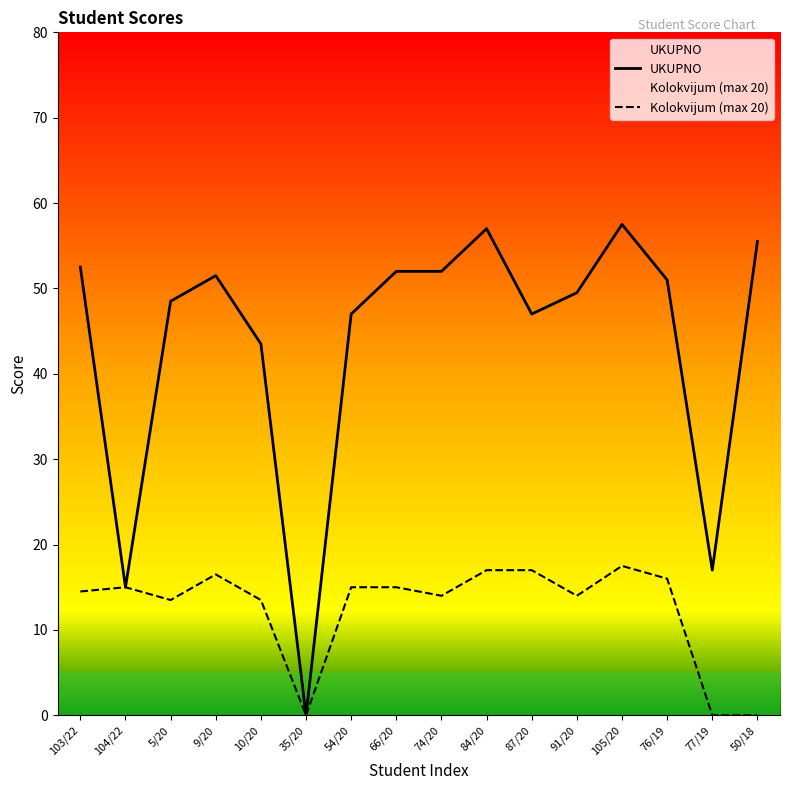

What is the value of the Kolokvijum (max 20) point at the 8th from the left?

15.0